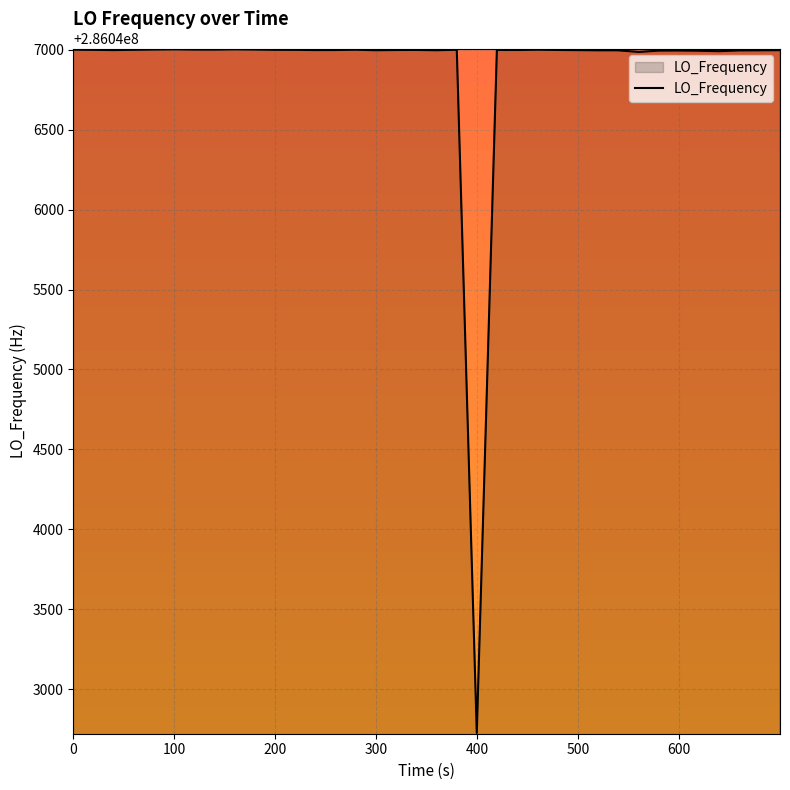

What is the greatest value displayed?

286047003.6